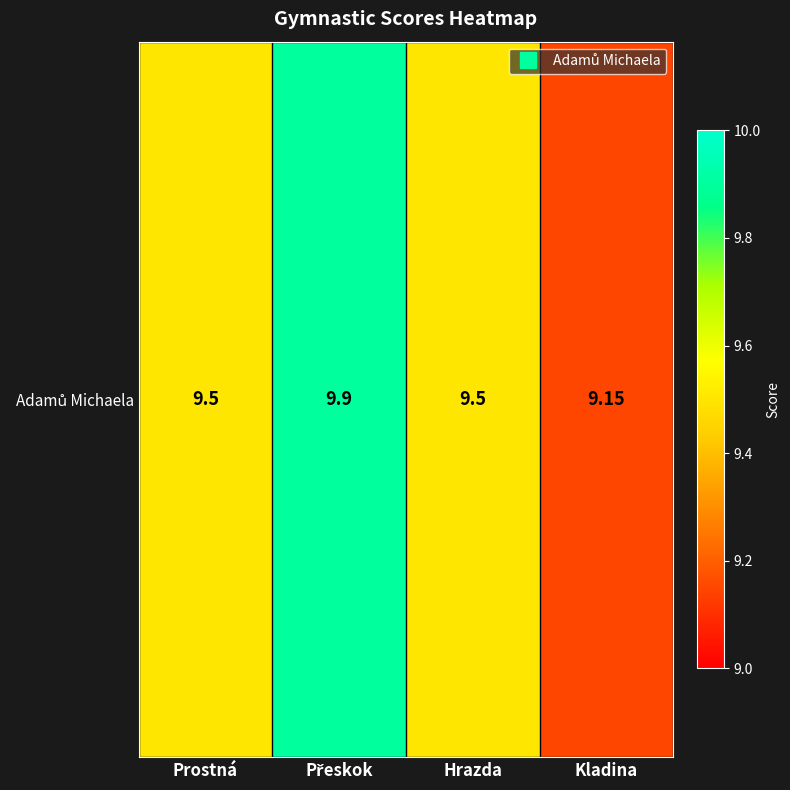

At which label is the value closest to 9?

Kladina